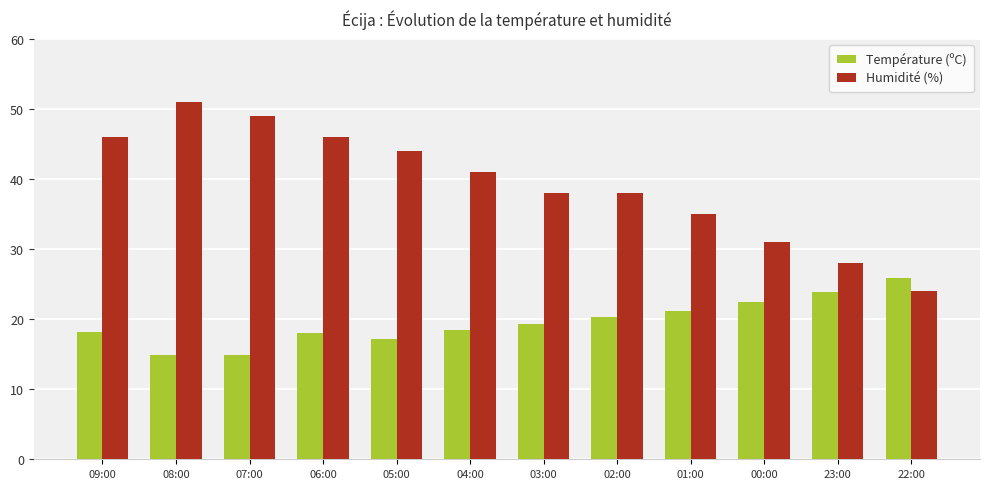

True or false: Température (ºC) has a value of 18.0 at 06:00.

True